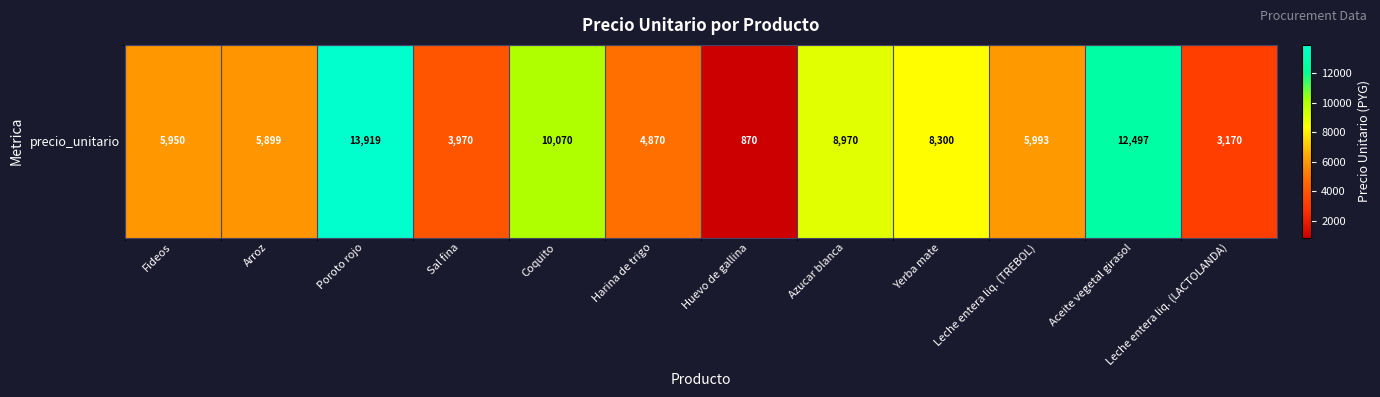

List the labels in order of value, smallest first.

Huevo de gallina, Leche entera liq. (LACTOLANDA), Sal fina, Harina de trigo, Arroz, Fideos, Leche entera liq. (TREBOL), Yerba mate, Azucar blanca, Coquito, Aceite vegetal girasol, Poroto rojo